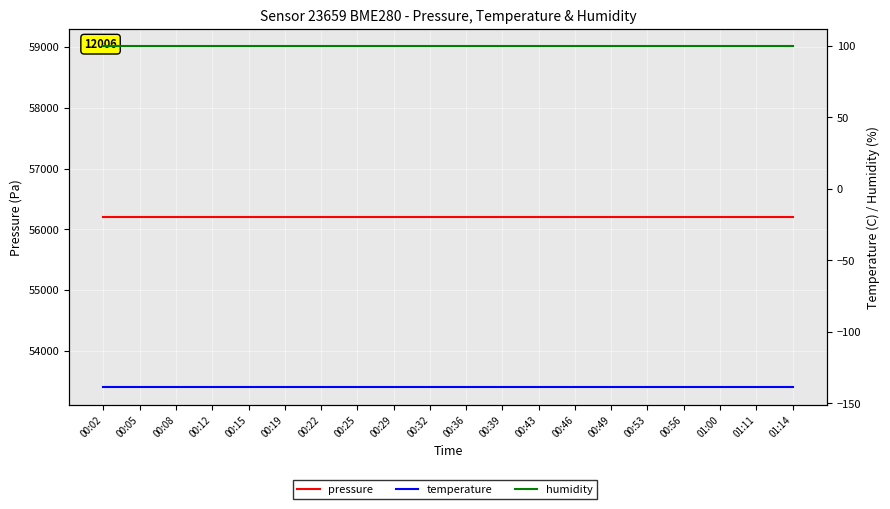

What is the minimum value shown in the chart?

-139.0